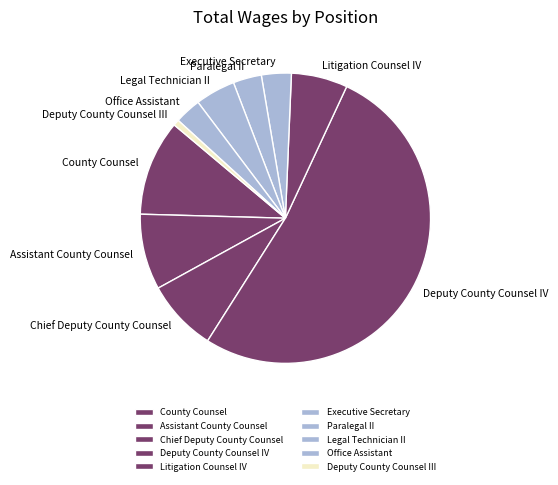

The Litigation Counsel IV slice represents 1% of the pie. True or false?

False